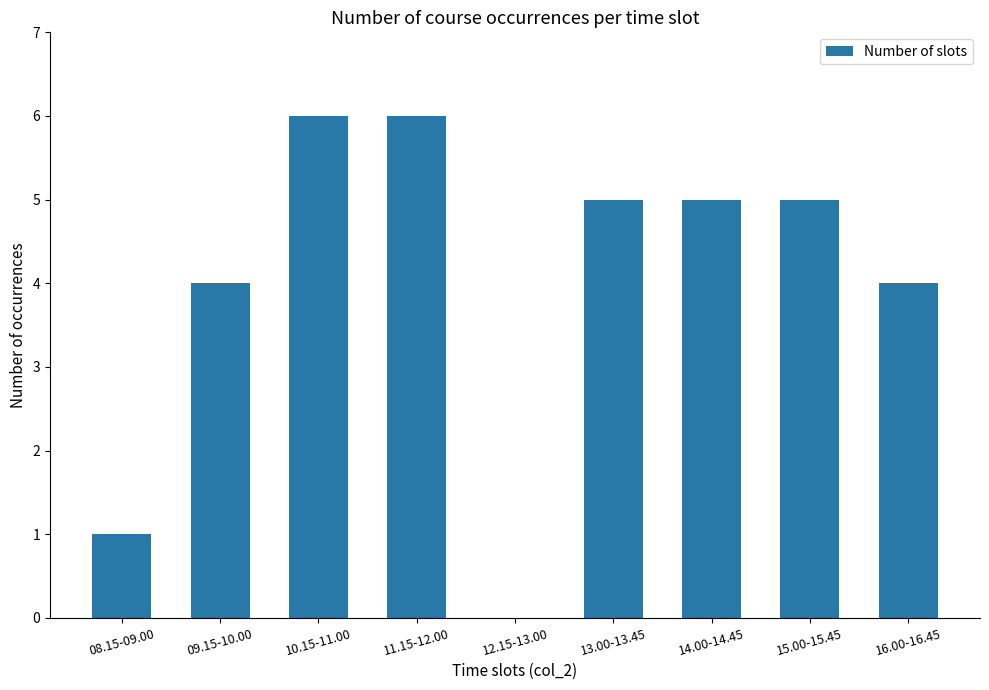

What is the ratio of the value at 15.00-15.45 to the value at 10.15-11.00?

0.8